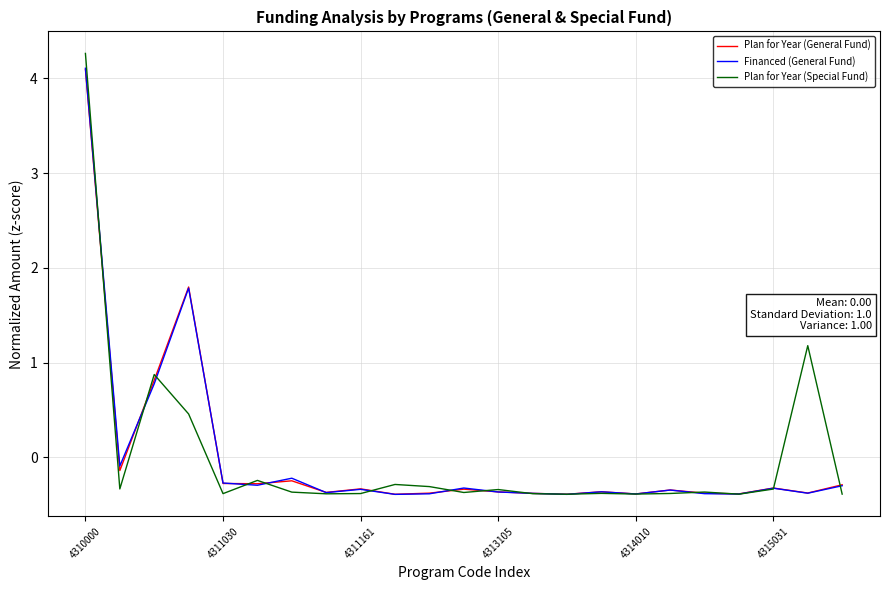

Which series has the widest spread of values?

Plan for Year (Special Fund)